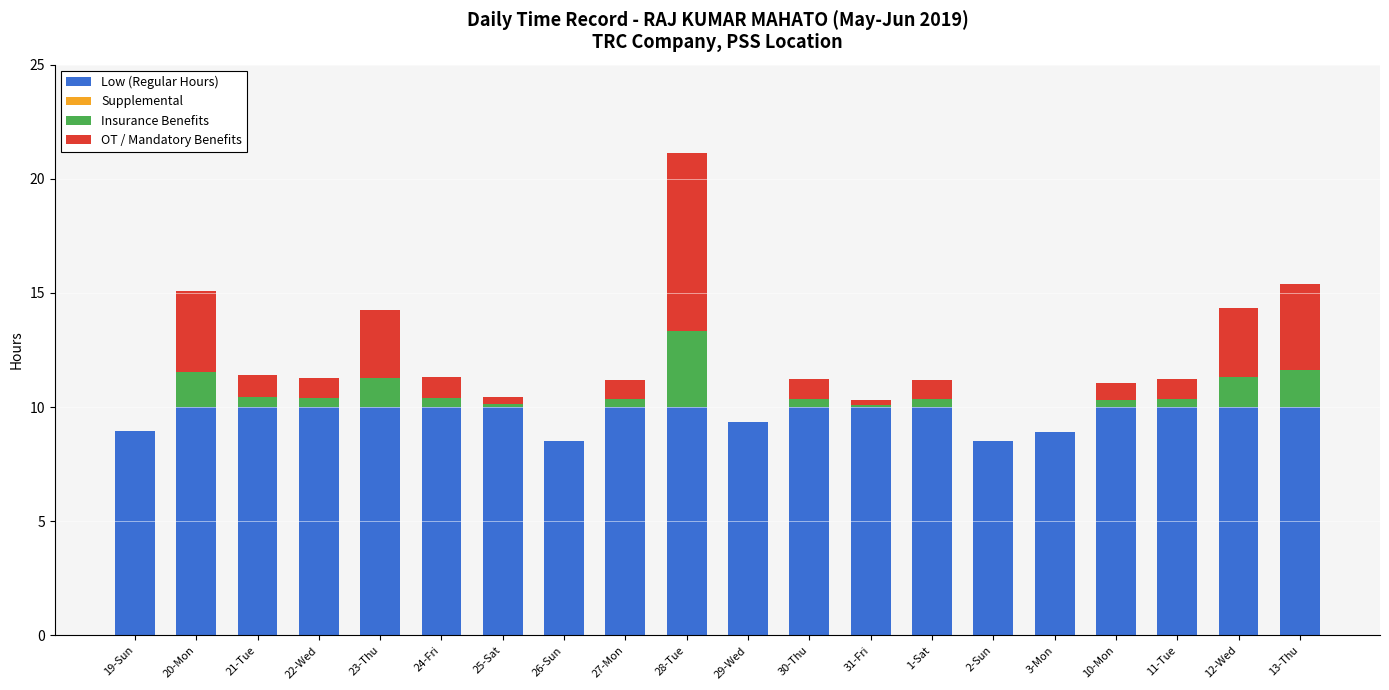

At which category is the sum across all series the highest?

28-Tue